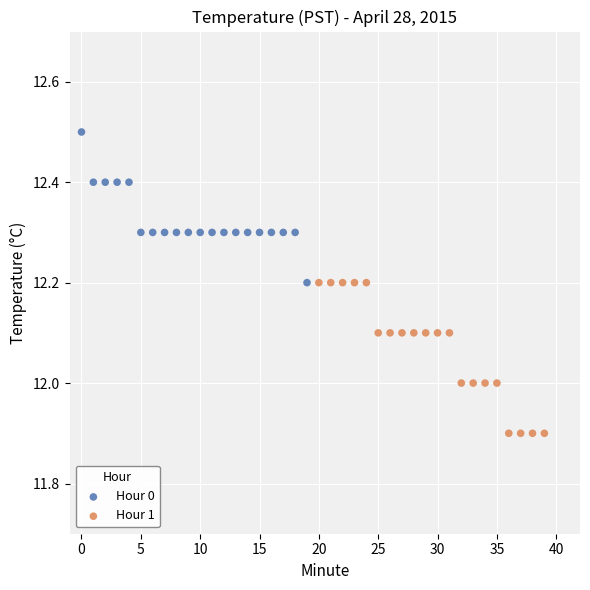

Which series contains the lowest Y value?

Hour 1